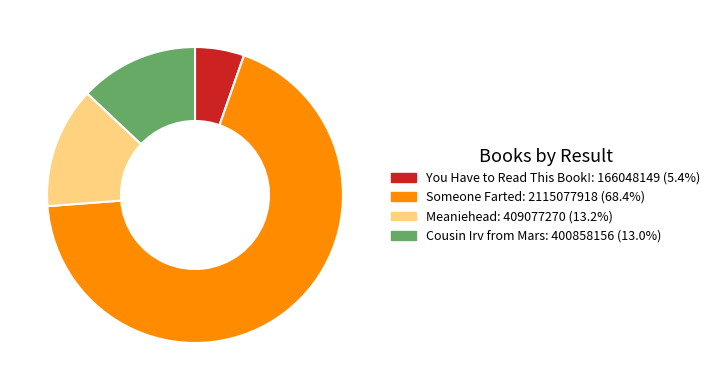

Do Cousin Irv from Mars and Meaniehead together represent more than half of the pie?

No